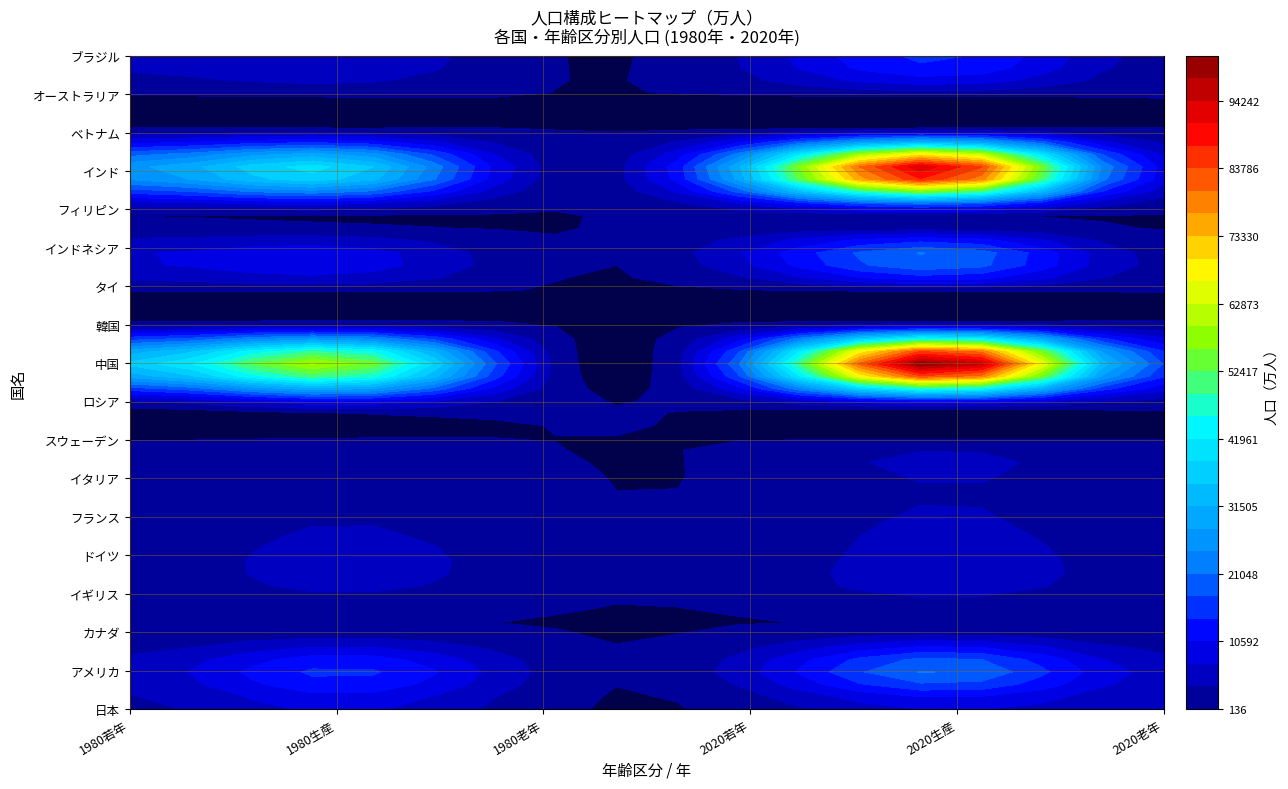

The スウェーデン series shows 347 at 5. True or false?

False